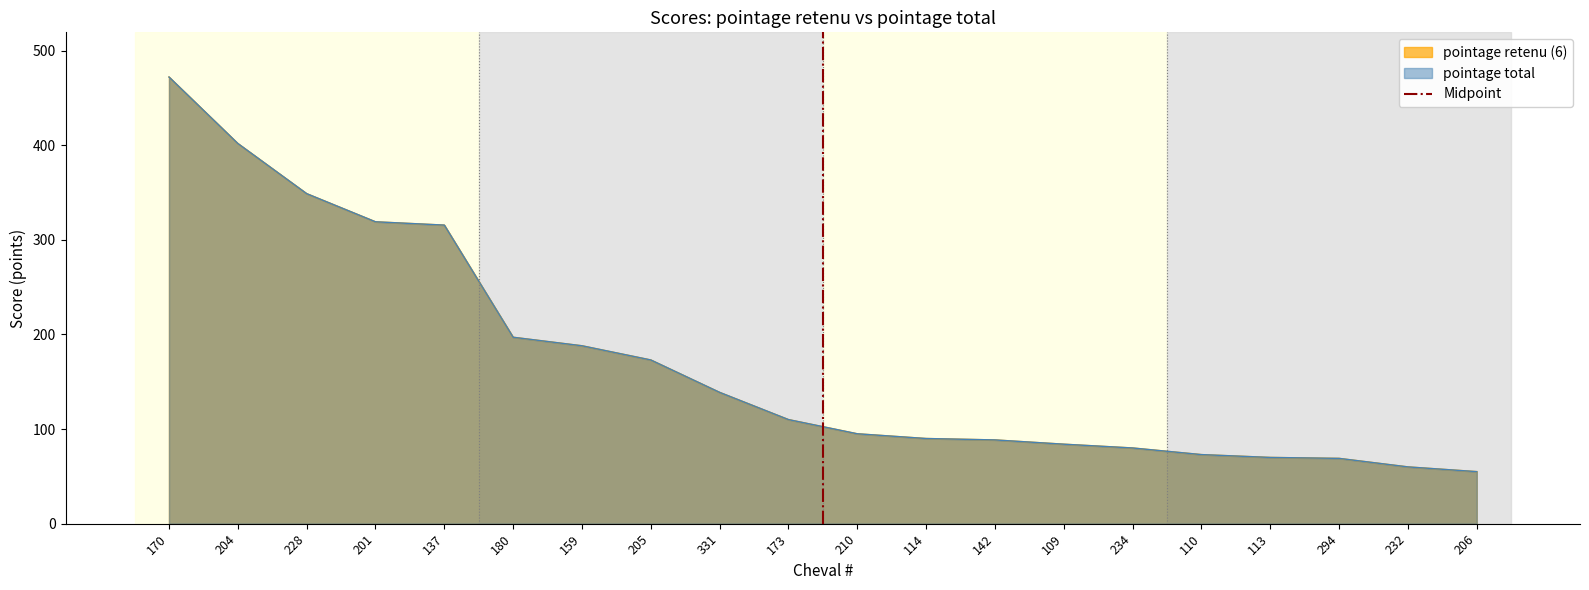

Is it true that the value at 204 is 0?

False